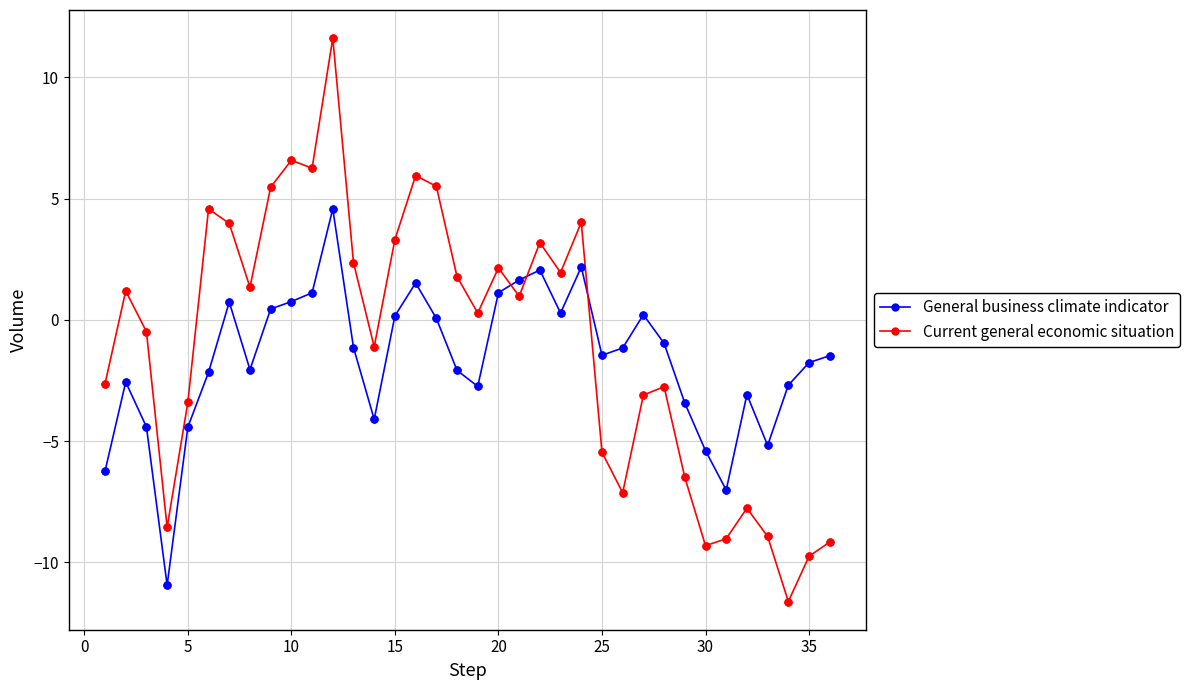

What is the maximum value for Current general economic situation?

11.6